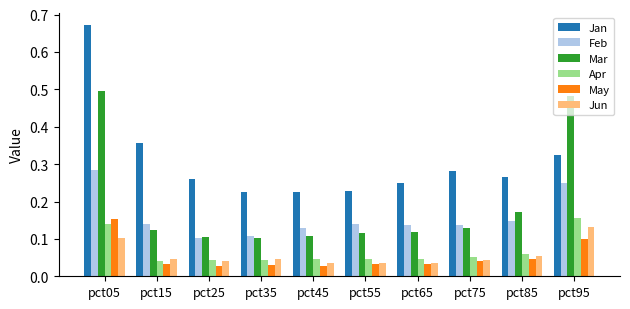

The Feb series shows 0.1 at pct25. True or false?

True